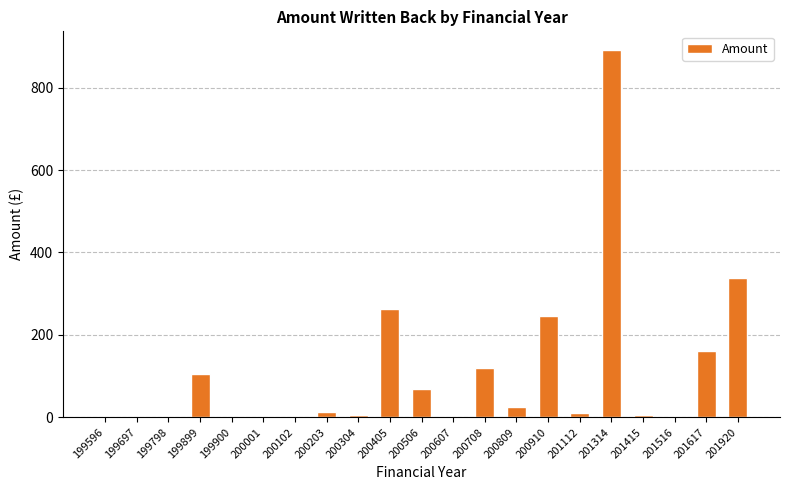

The value at 201920 is 337.8. True or false?

True